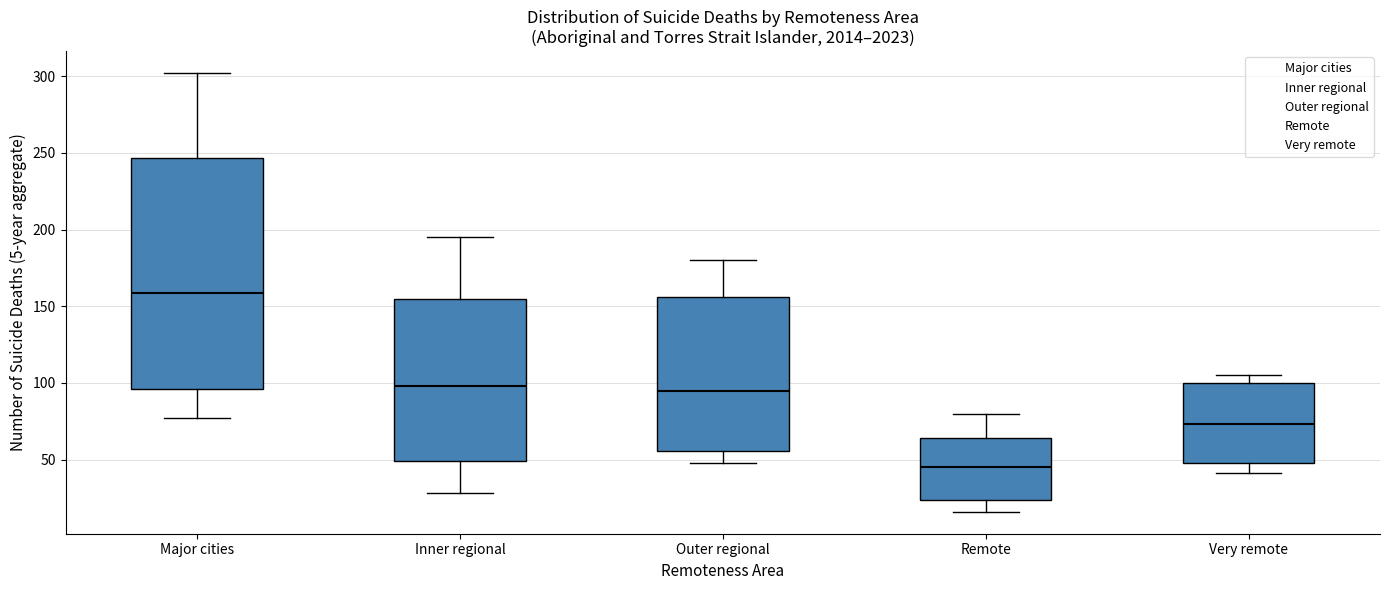

Reading left to right, transcribe this box plot: for each box, give where its median line is, the range the box spans, and where its two whiskers end, as read against the y-axis. The values are not printed on the chart, so give them approximately, as read against the axis.

Major cities: median 160, box 95 to 245, whiskers 75 to 300
Inner regional: median 100, box 50 to 155, whiskers 30 to 195
Outer regional: median 95, box 55 to 155, whiskers 50 to 180
Remote: median 45, box 25 to 65, whiskers 15 to 80
Very remote: median 75, box 50 to 100, whiskers 40 to 105